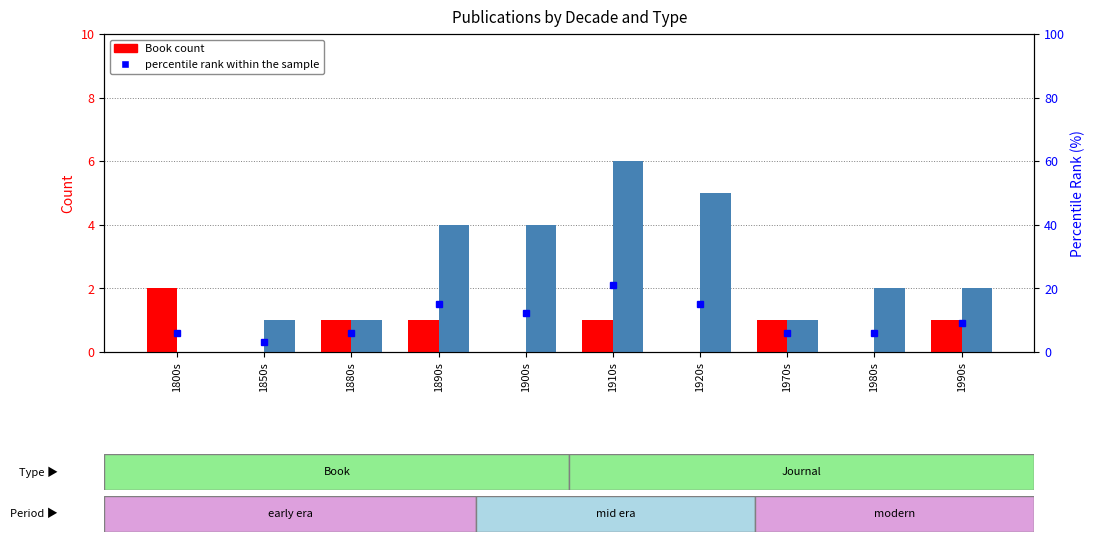

Are the bars horizontal?

No